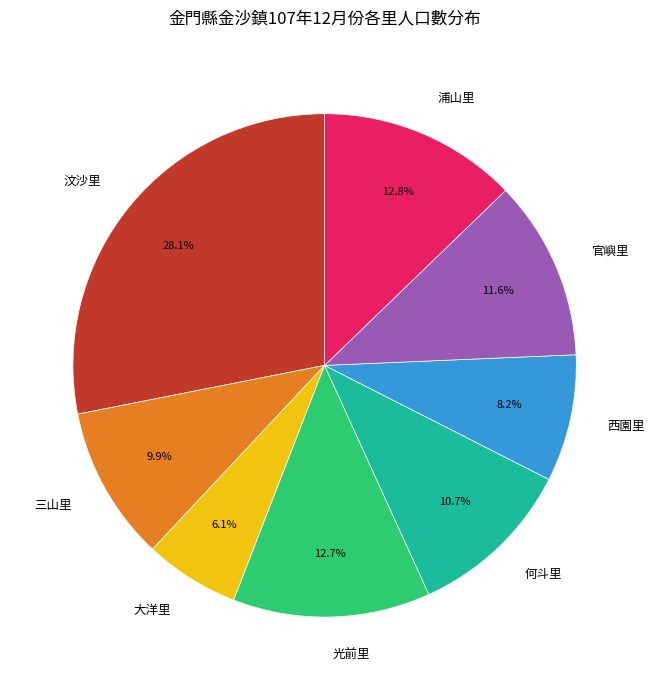

What is the ratio of the value at 汶沙里 to the value at 三山里?

2.8